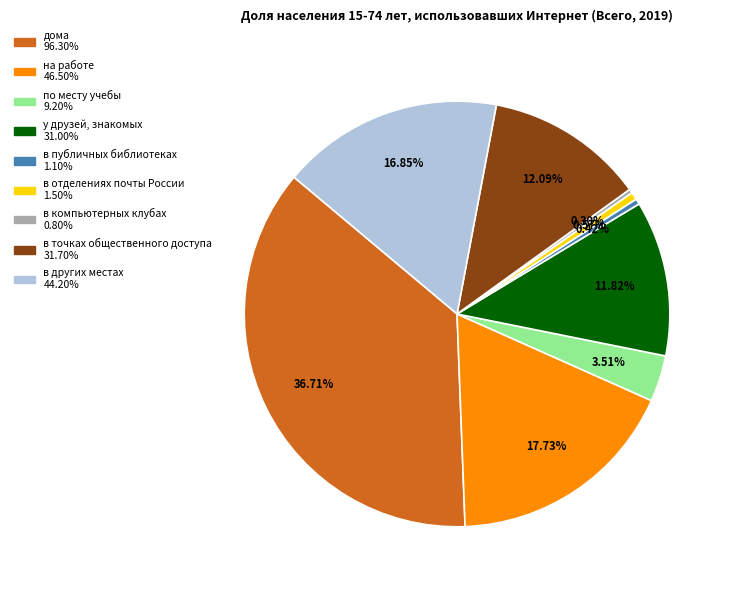

Count the number of slices in the pie.

9